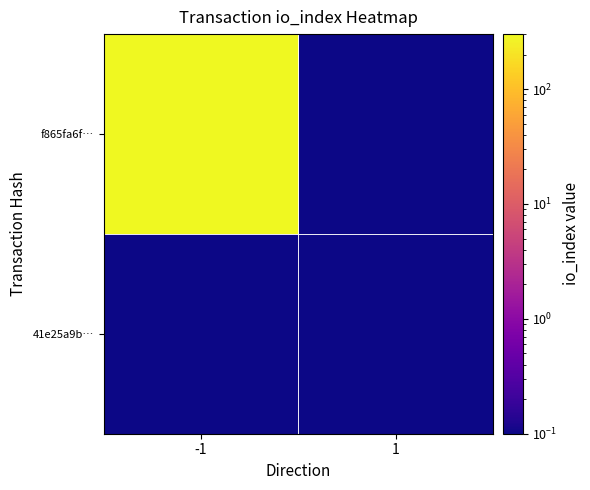

Reading right to left, transcribe all the data shown in this chart.

f865fa6f…: 1=0.1	-1=301.0
41e25a9b…: 1=0.1	-1=0.1